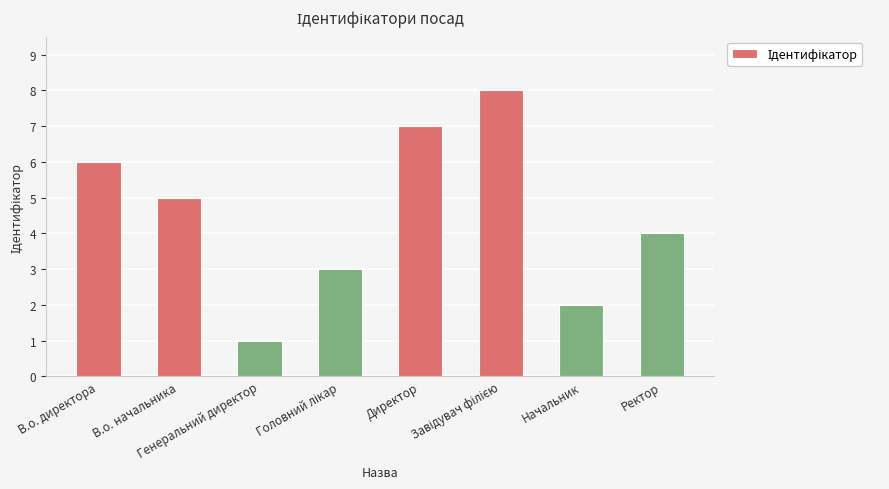

Count the values in the range 3 to 7.

5